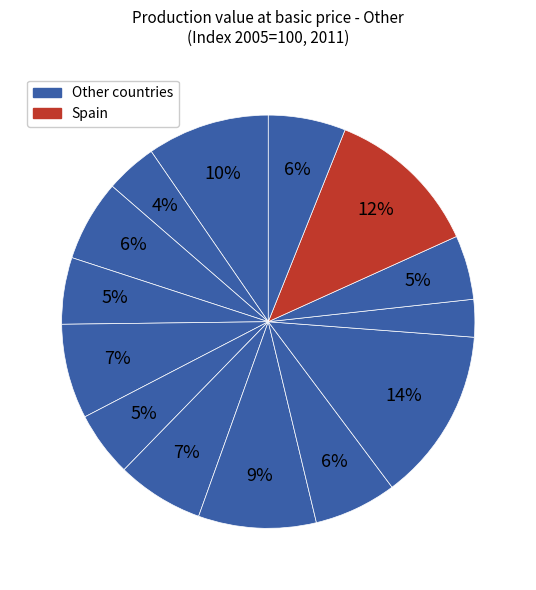

How many slices are in this pie chart?

14